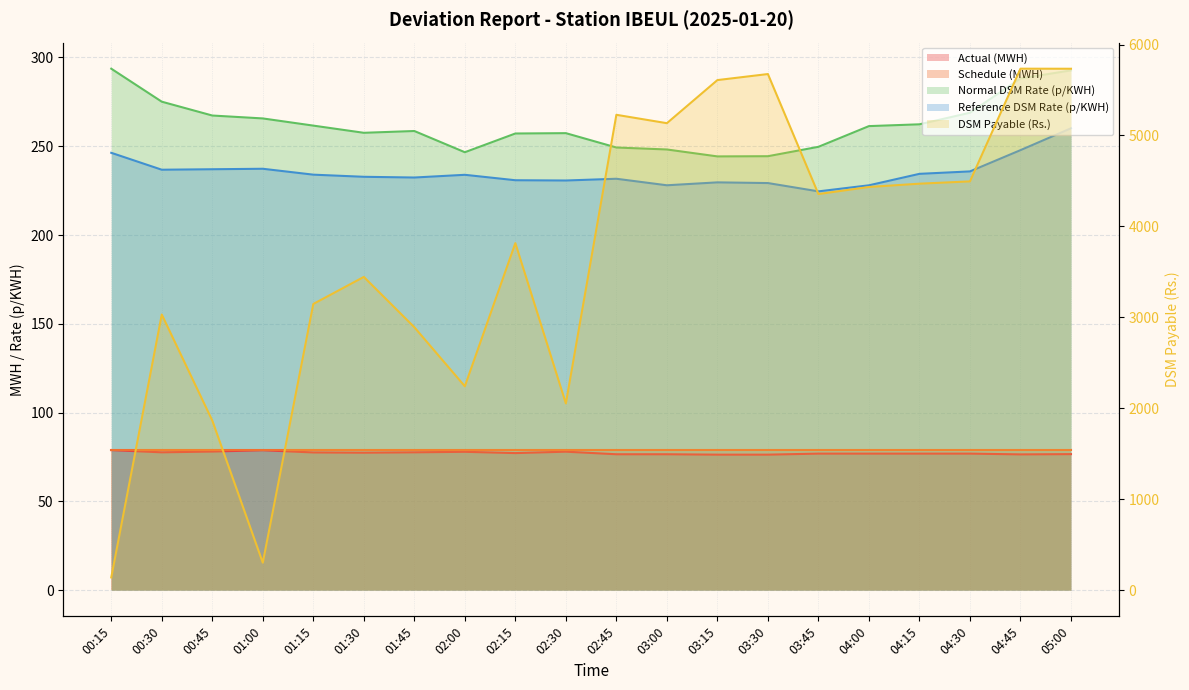

Reading left to right, extract all data points from this chart.

Actual (MWH): 00:15=78.9	00:30=77.7	00:45=78.1	01:00=78.8	01:15=77.6	01:30=77.5	01:45=77.7	02:00=78.0	02:15=77.2	02:30=78.0	02:45=76.6	03:00=76.6	03:15=76.4	03:30=76.4	03:45=76.9	04:00=76.9	04:15=76.9	04:30=76.9	04:45=76.5	05:00=76.7
DSM Payable (Rs.): 00:15=141.0	00:30=3031.4	00:45=1866.0	01:00=303.2	01:15=3147.6	01:30=3445.1	01:45=2892.0	02:00=2242.6	02:15=3816.4	02:30=2054.0	02:45=5227.4	03:00=5135.1	03:15=5609.1	03:30=5675.5	03:45=4356.1	04:00=4433.7	04:15=4470.1	04:30=4495.3	04:45=5734.4	05:00=5733.8
Normal DSM Rate (p/KWH): 00:15=293.7	00:30=275.1	00:45=267.3	01:00=265.7	01:15=261.6	01:30=257.6	01:45=258.6	02:00=246.7	02:15=257.2	02:30=257.4	02:45=249.3	03:00=248.2	03:15=244.3	03:30=244.4	03:45=249.7	04:00=261.4	04:15=262.4	04:30=268.9	04:45=288.2	05:00=292.7
Reference DSM Rate (p/KWH): 00:15=246.3	00:30=236.8	00:45=237.1	01:00=237.3	01:15=234.0	01:30=232.8	01:45=232.4	02:00=233.9	02:15=230.9	02:30=230.7	02:45=231.7	03:00=228.0	03:15=229.7	03:30=229.3	03:45=224.6	04:00=228.0	04:15=234.5	04:30=235.8	04:45=247.8	05:00=260.1